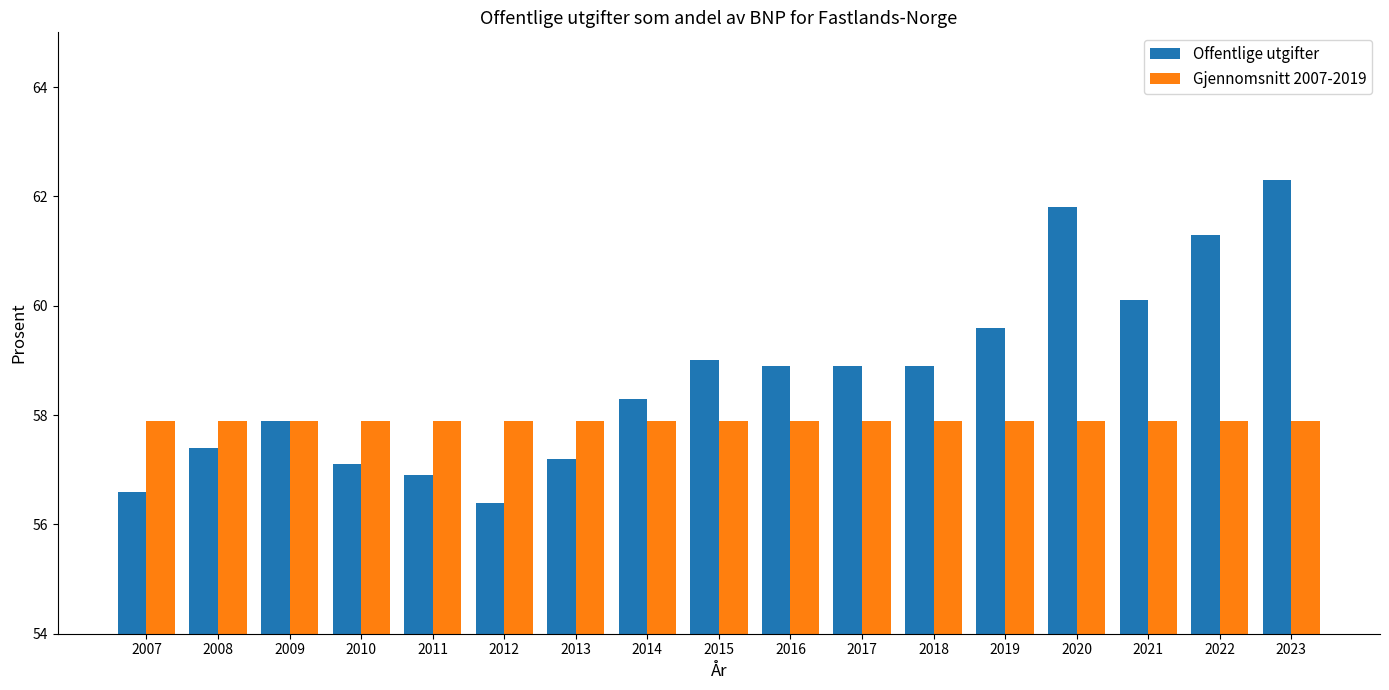

At which category does the chart reach its peak across all series?

2023